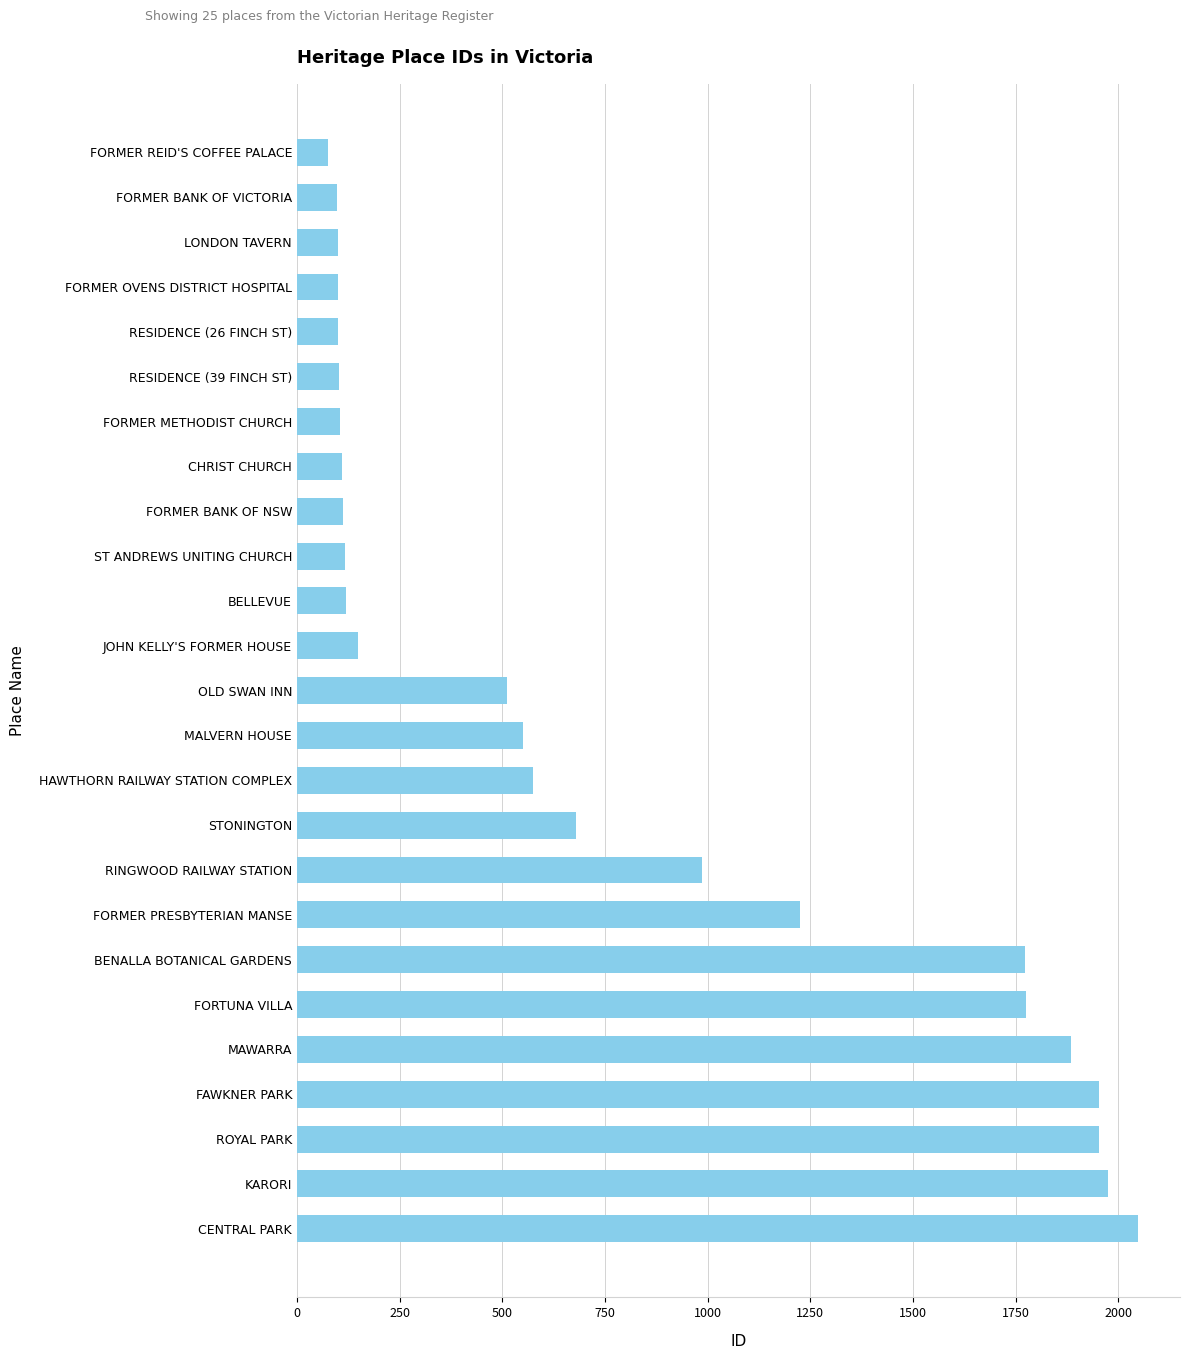

What is the difference between the second highest and second lowest values?

1876